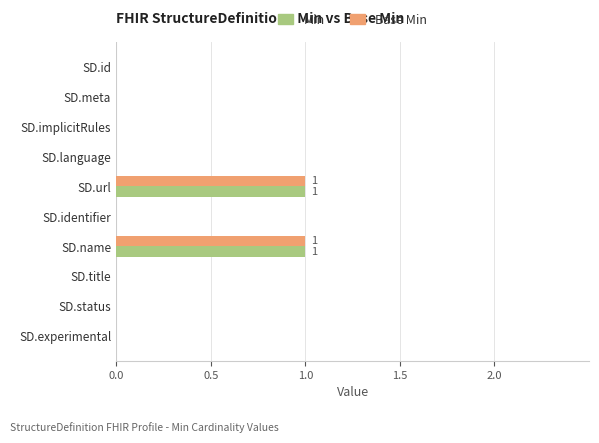

True or false: Base Min has a value of -1 at SD.meta.

False